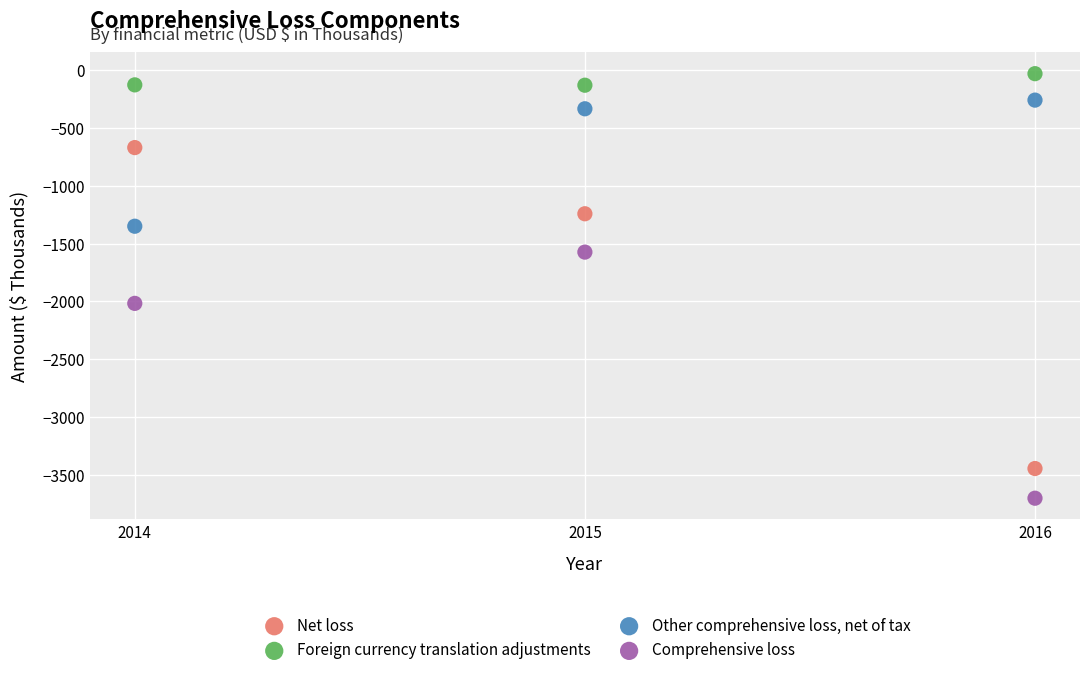

Which series reaches the maximum Y coordinate?

Foreign currency translation adjustments